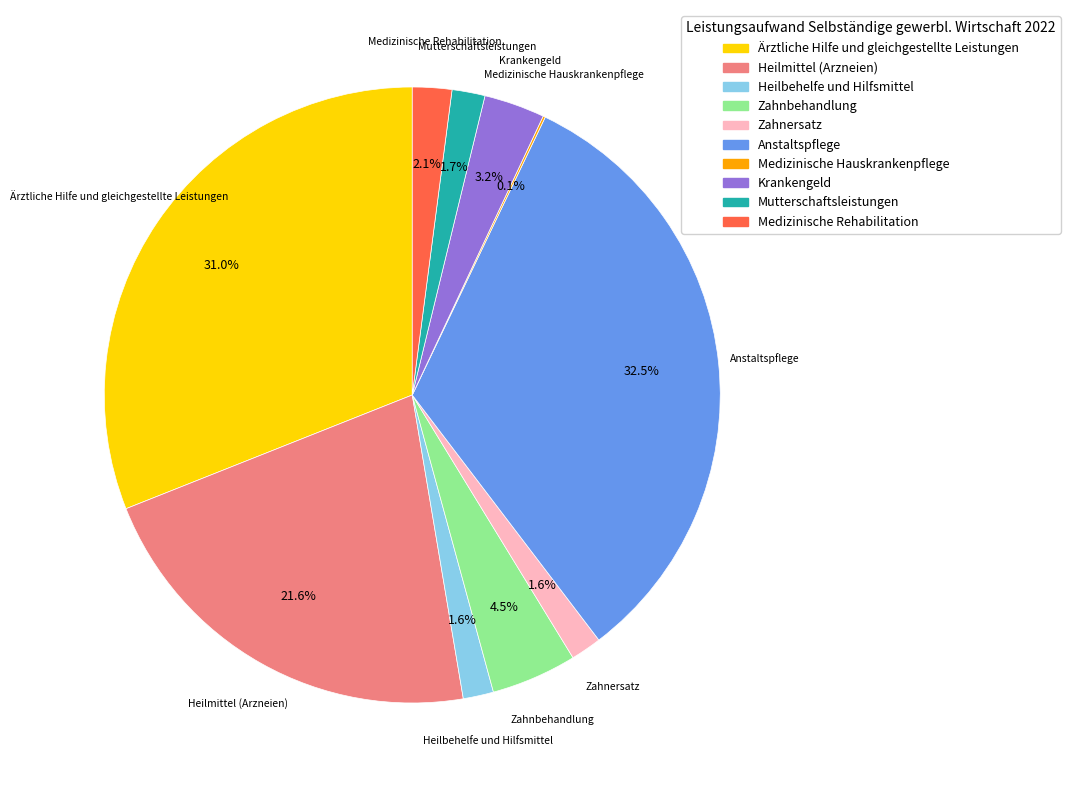

Which slice is the largest?

Anstaltspflege